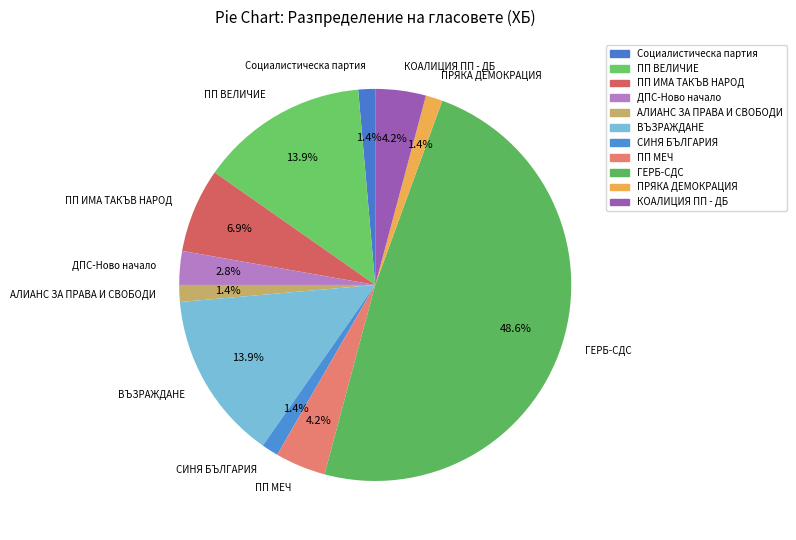

Does ВЪЗРАЖДАНЕ represent more than half of the total?

No